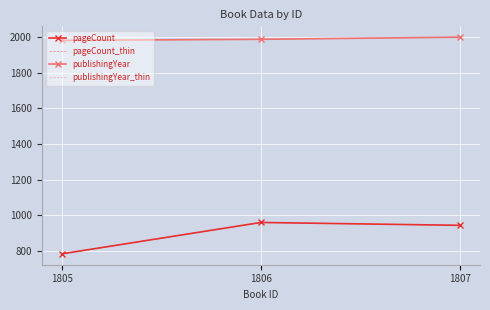

What is the approximate value of pageCount_thin at 1806, to the nearest 50?

950